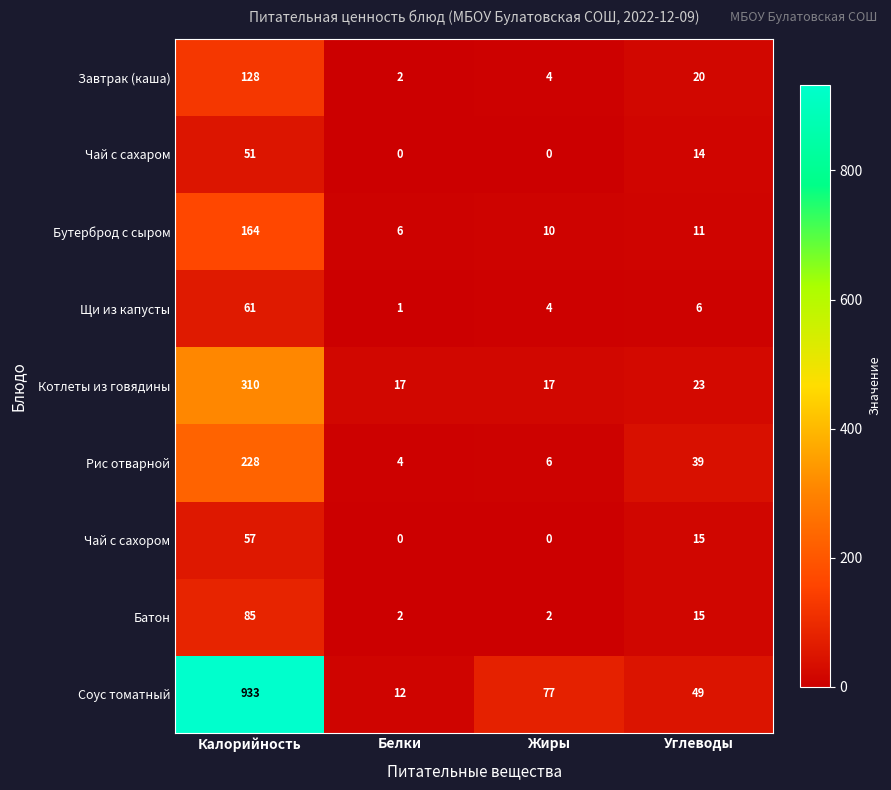

At which label is Соус томатный closest to 472?

Жиры